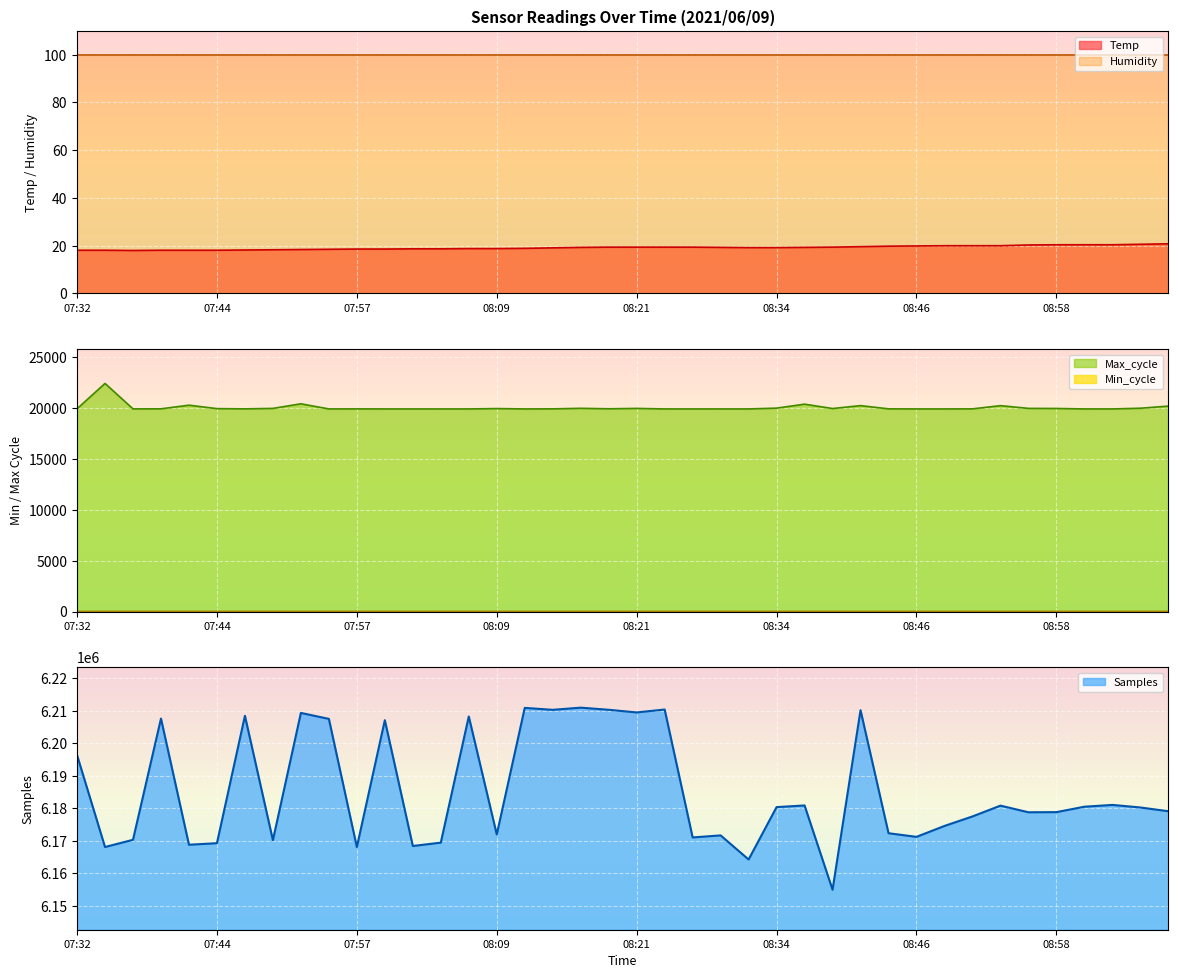

At which category does the chart reach its minimum across all series?

07:37